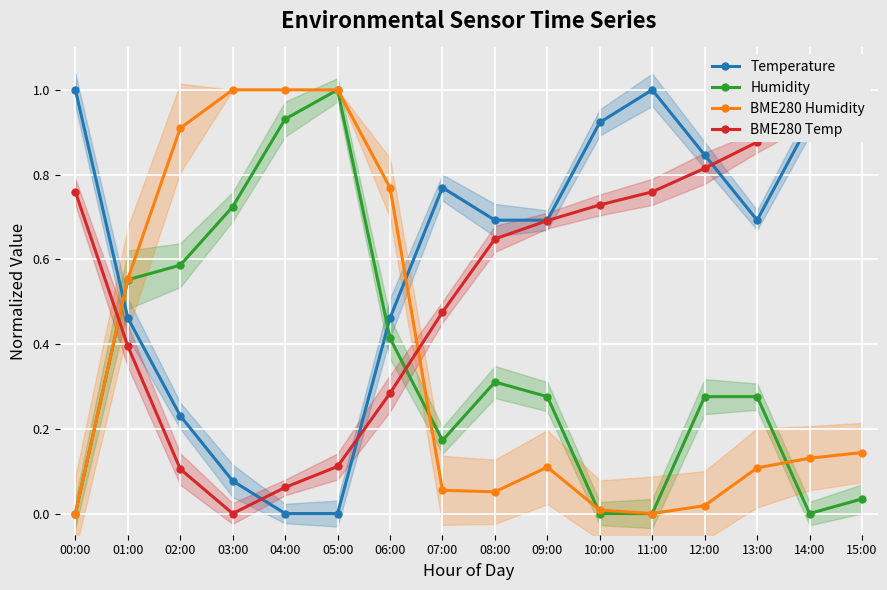

What is the spread (max minus min) of values at 03:00?

1.0